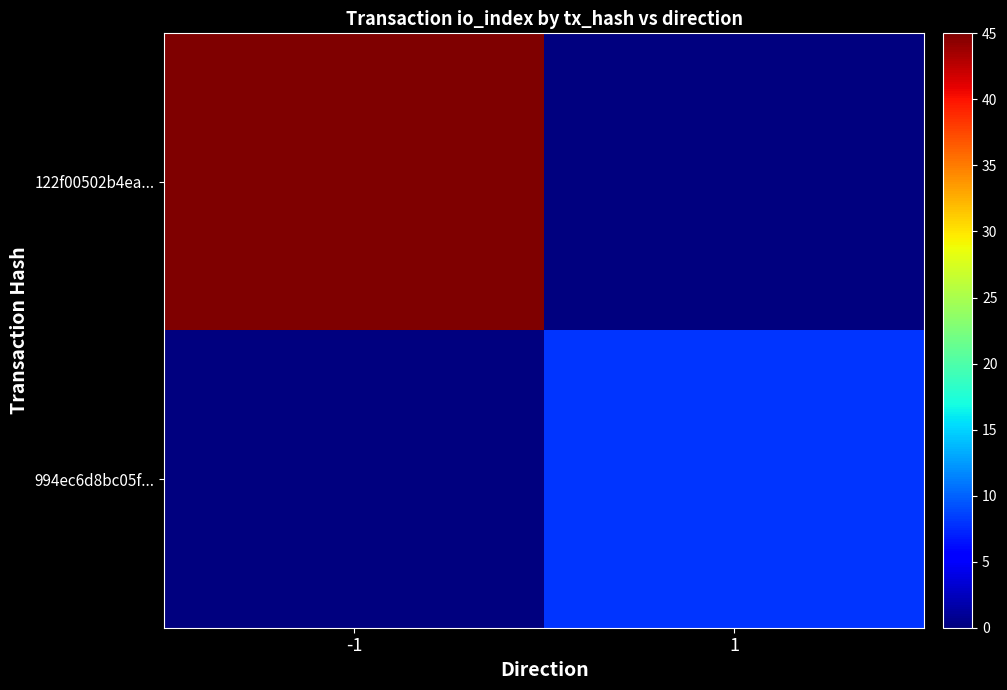

Which label corresponds to the largest value in the chart?

-1